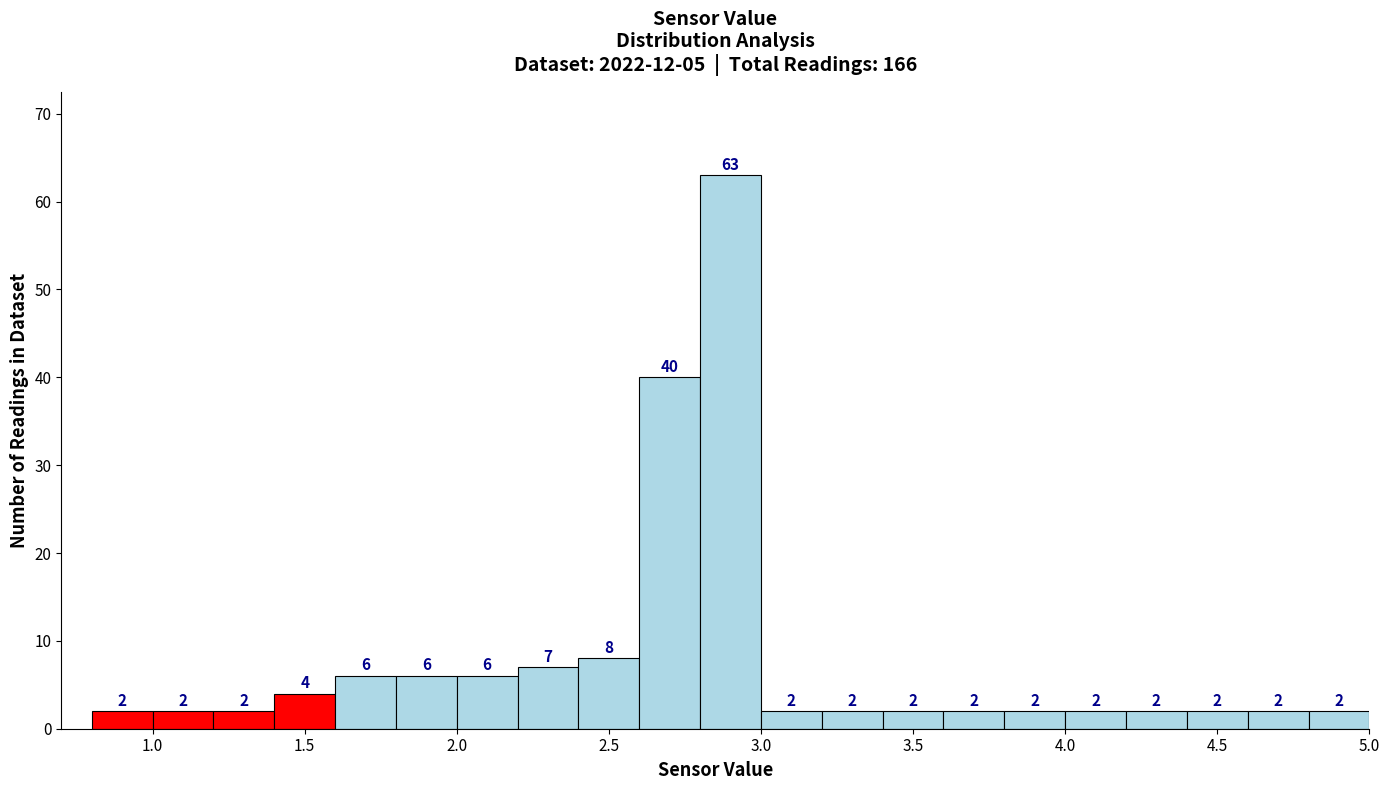

Reading left to right, transcribe this chart: for each bar, give the range it covers on the x-axis and its height.

0.8 to 1.0: 2
1.0 to 1.2: 2
1.2 to 1.4: 2
1.4 to 1.6: 4
1.6 to 1.8: 6
1.8 to 2.0: 6
2.0 to 2.2: 6
2.2 to 2.4: 7
2.4 to 2.6: 8
2.6 to 2.8: 40
2.8 to 3.0: 63
3.0 to 3.2: 2
3.2 to 3.4: 2
3.4 to 3.6: 2
3.6 to 3.8: 2
3.8 to 4.0: 2
4.0 to 4.2: 2
4.2 to 4.4: 2
4.4 to 4.6: 2
4.6 to 4.8: 2
4.8 to 5.0: 2